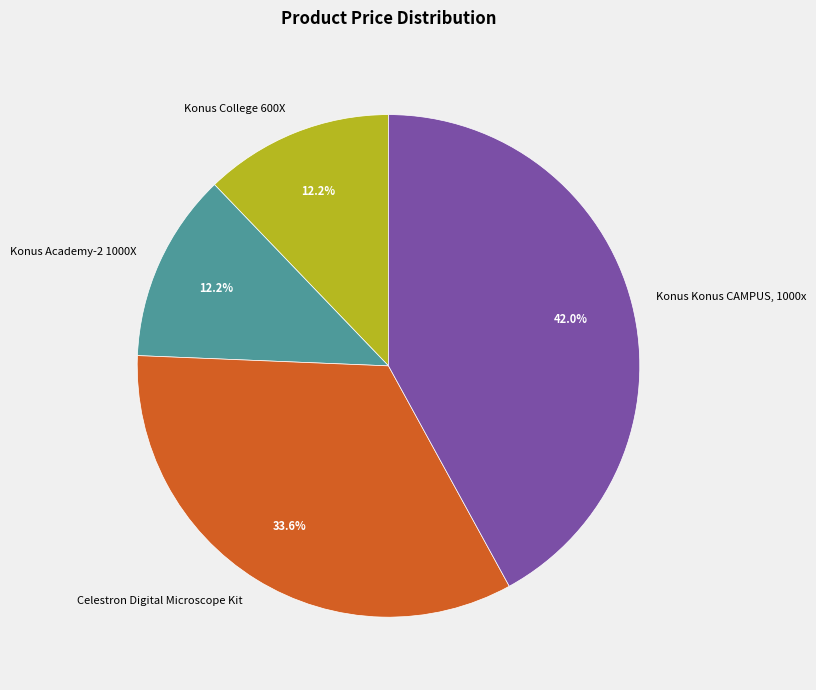

What is the ratio of the value at Konus Academy-2 1000X to the value at Konus Konus CAMPUS, 1000x?

0.3